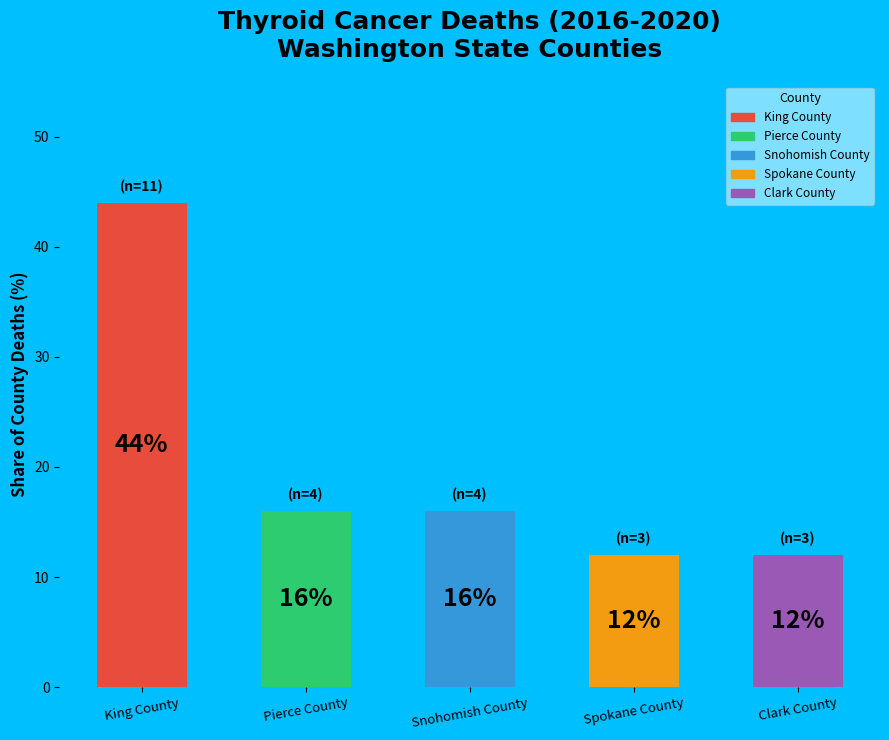

What is the change in value from Snohomish County to Spokane County?

-4